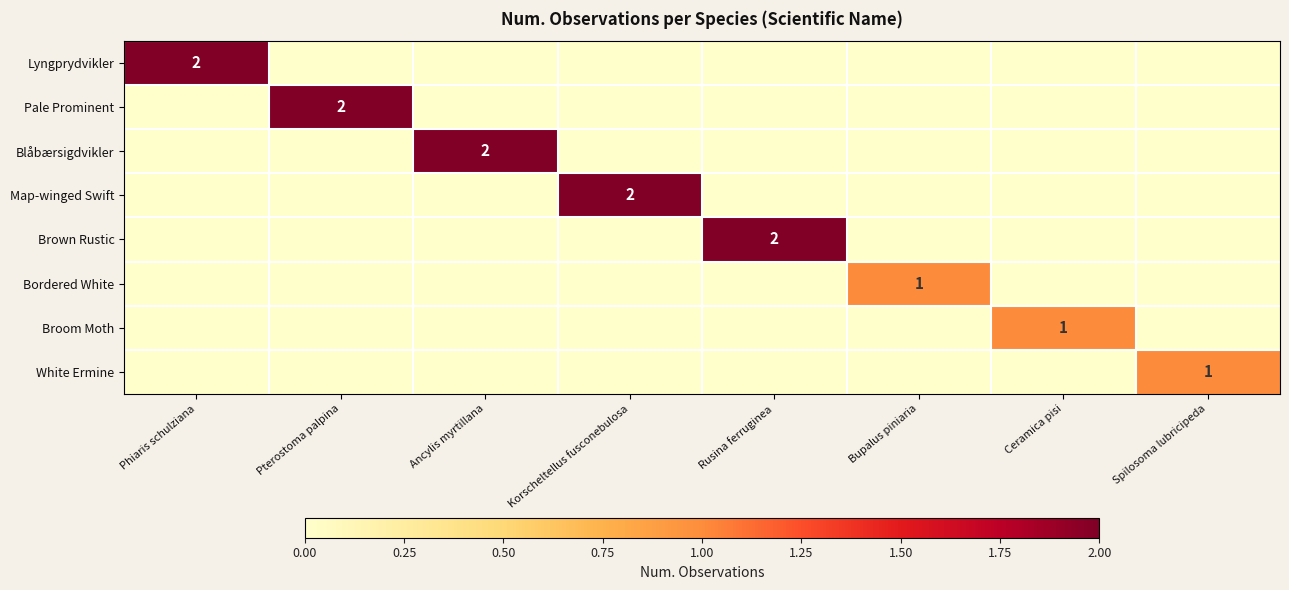

True or false: Bordered White has a value of 1 at Bupalus piniaria.

True